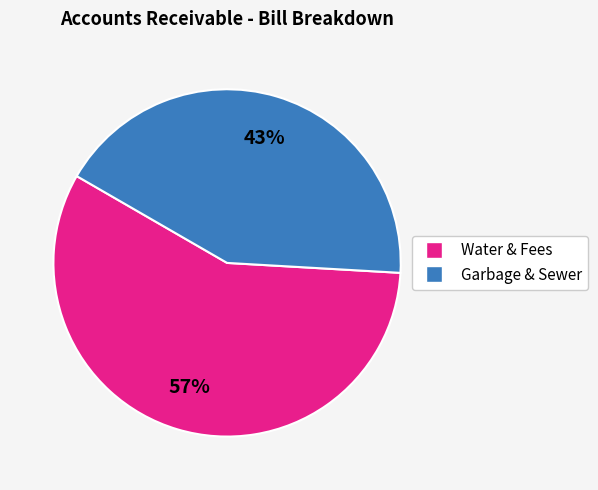

Count the number of slices in the pie.

2